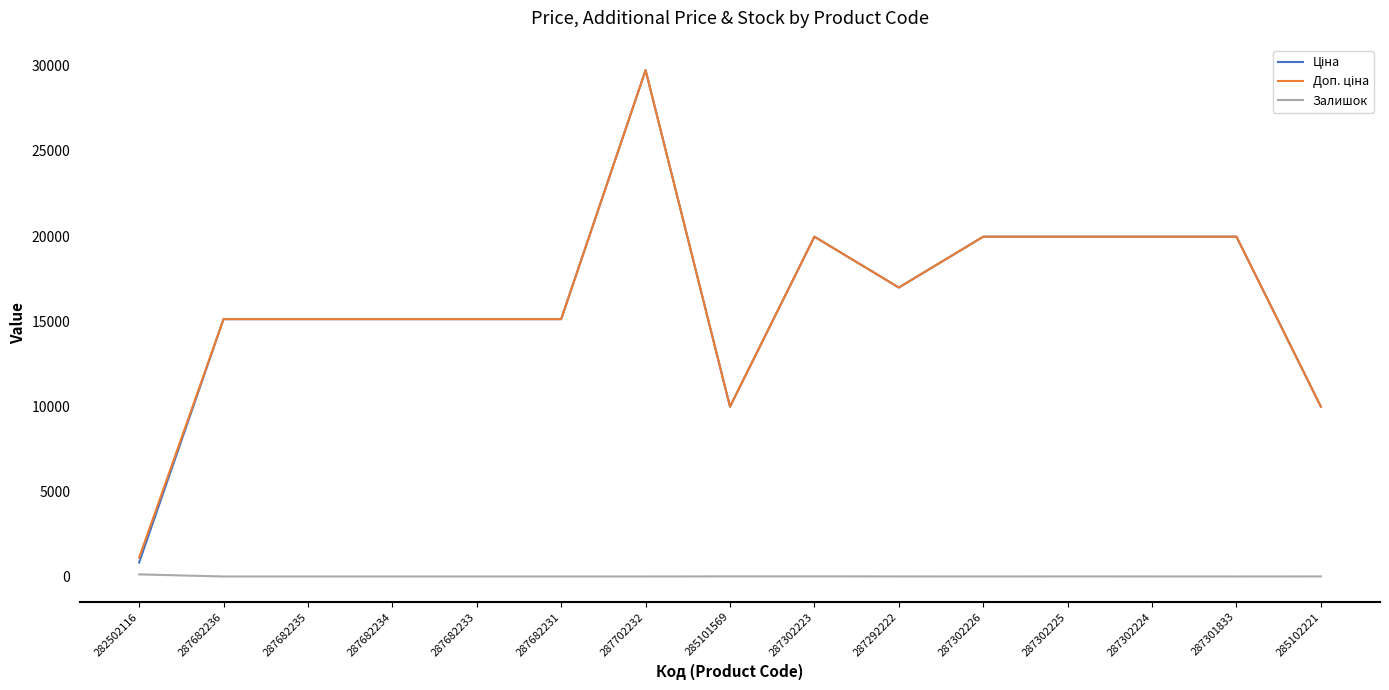

What is the total value across all series at 287682234?

30240.0